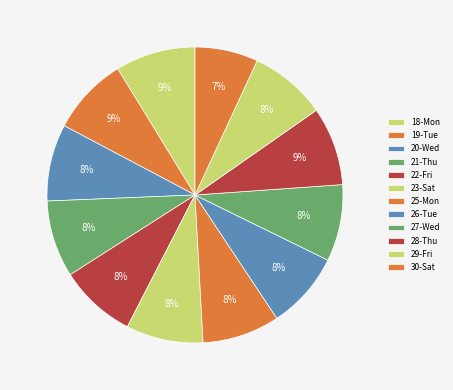

How many slices are in this pie chart?

12